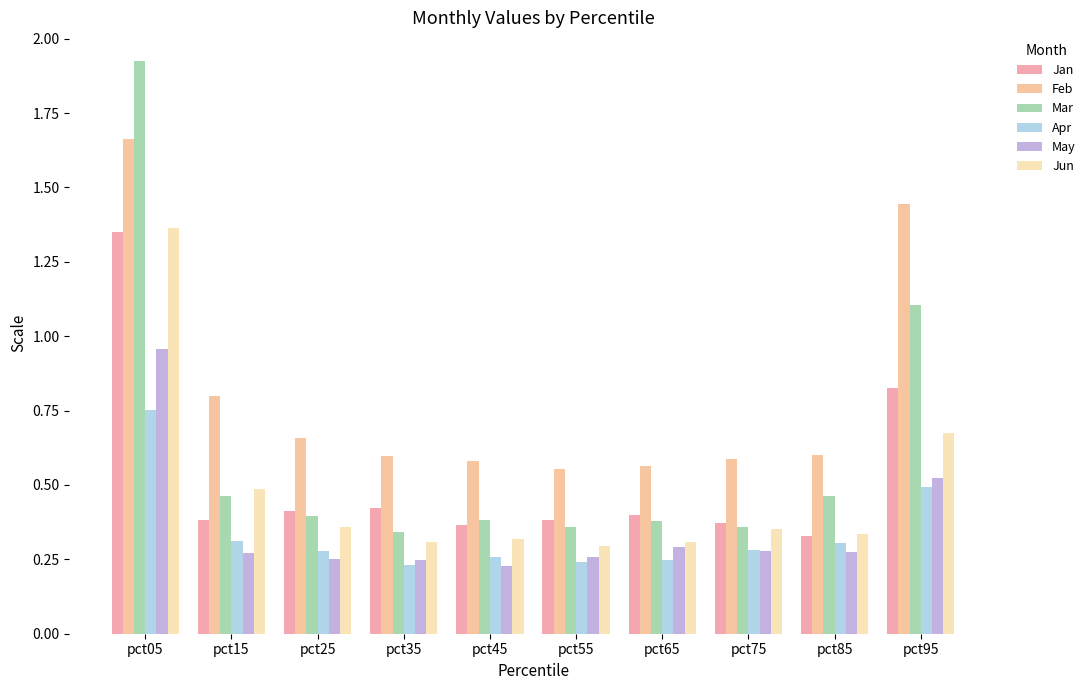

How many distinct data groups are displayed?

6